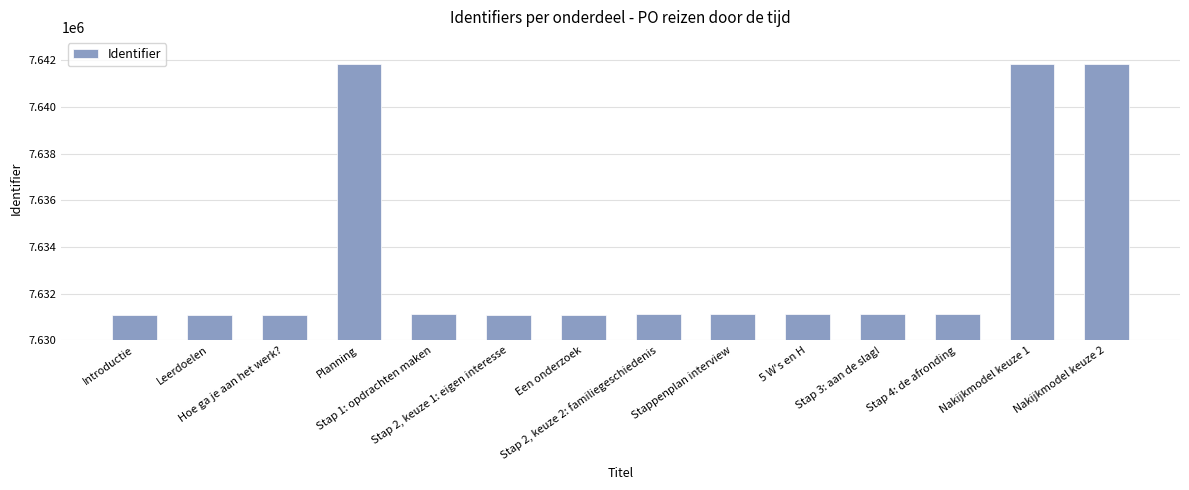

At which label does the data first exceed 7631110?

Planning